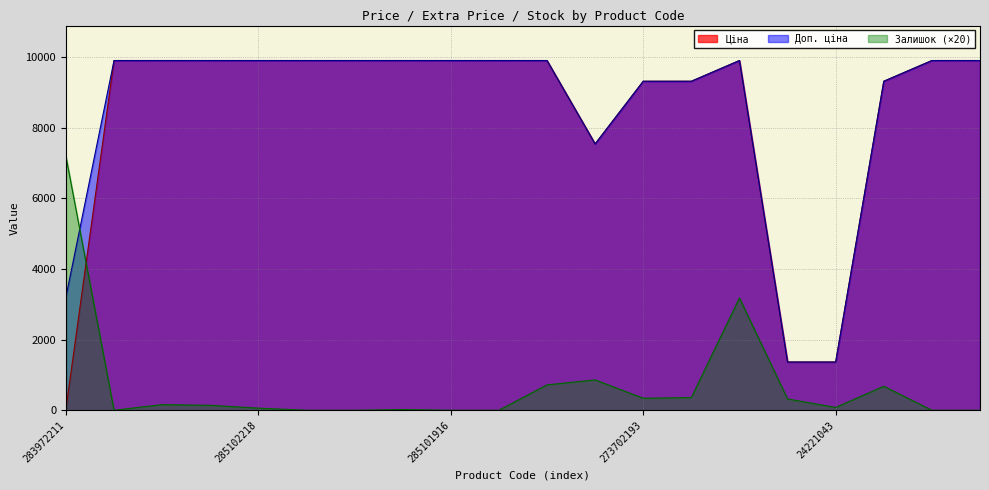

What is the highest value of the Залишок series?

7200.0